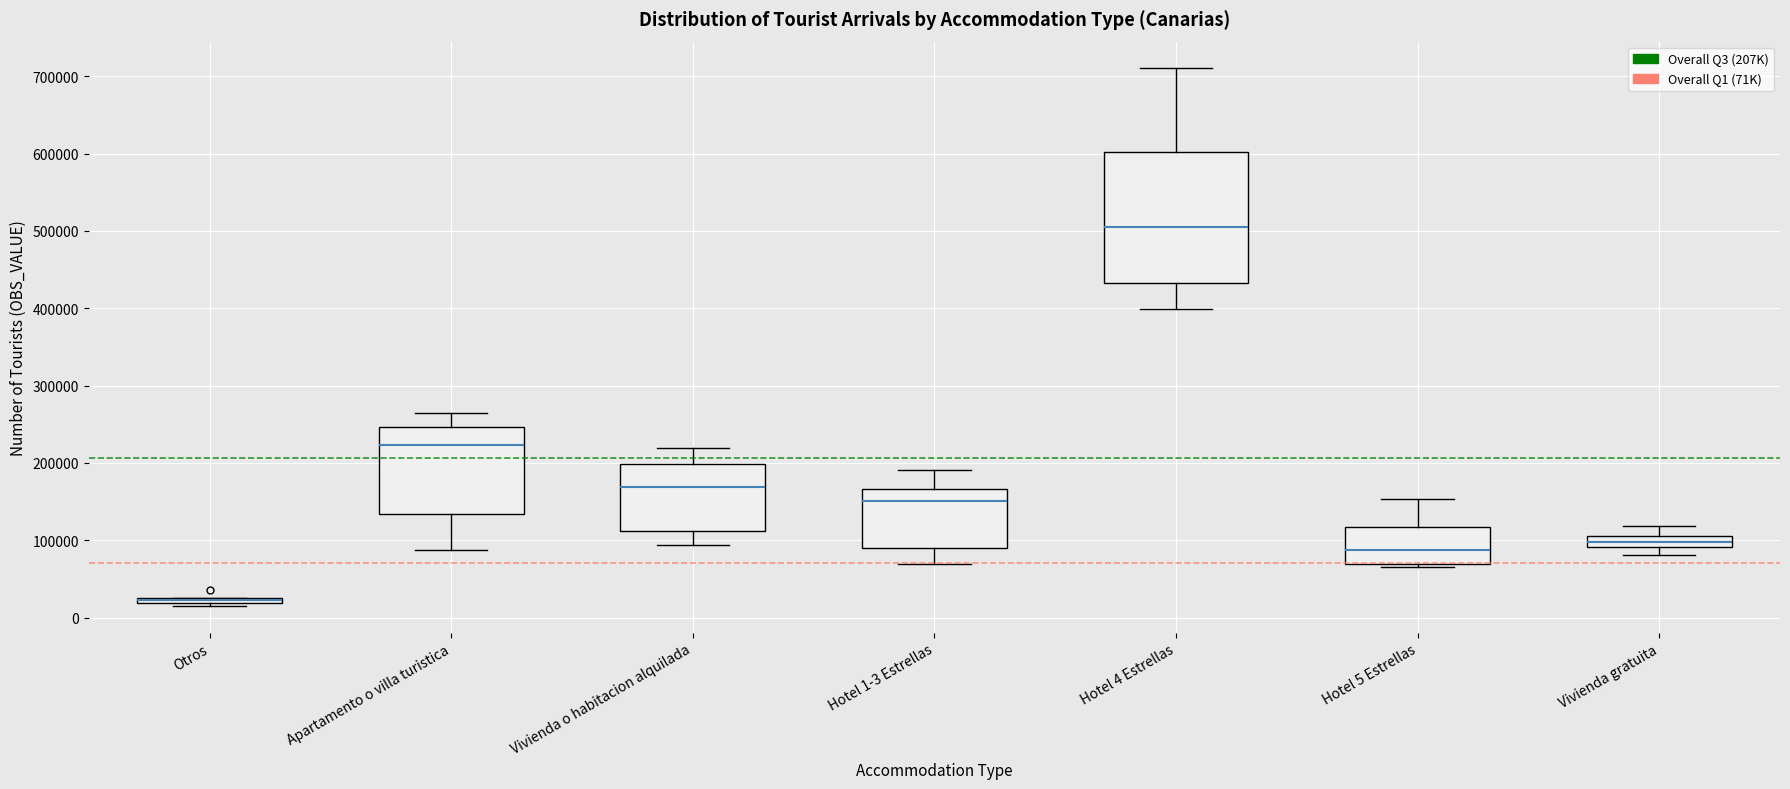

Where does the median line of the box for Vivienda o habitacion alquilada sit on the y-axis? The values are not printed on the chart, so give them approximately, as read against the axis.

170000